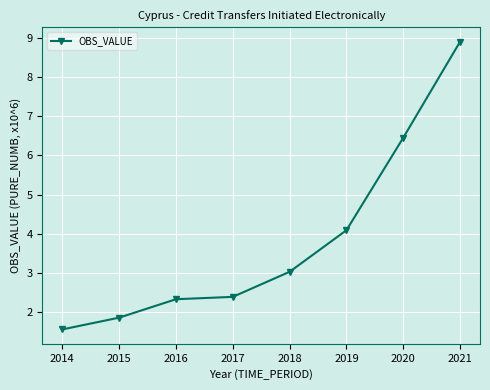

What is the approximate value at 2015?

1.9